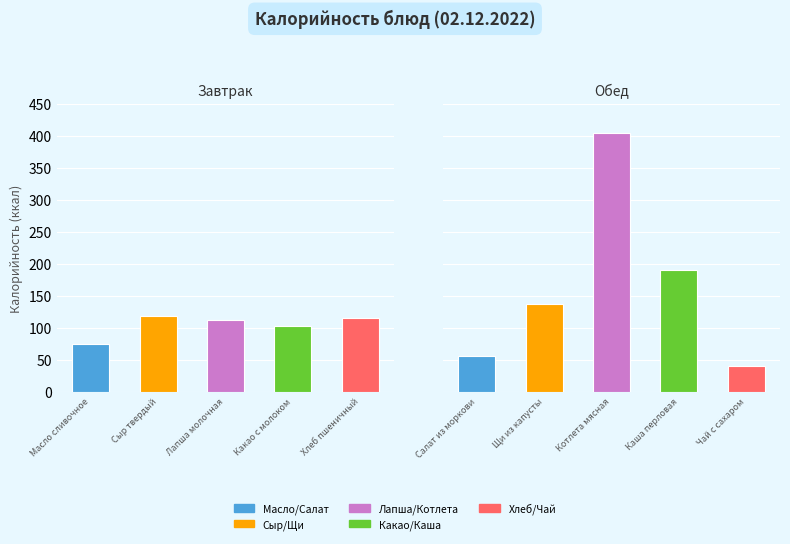

Is it true that Завтрак equals 195 at Хлеб пшеничный?

False